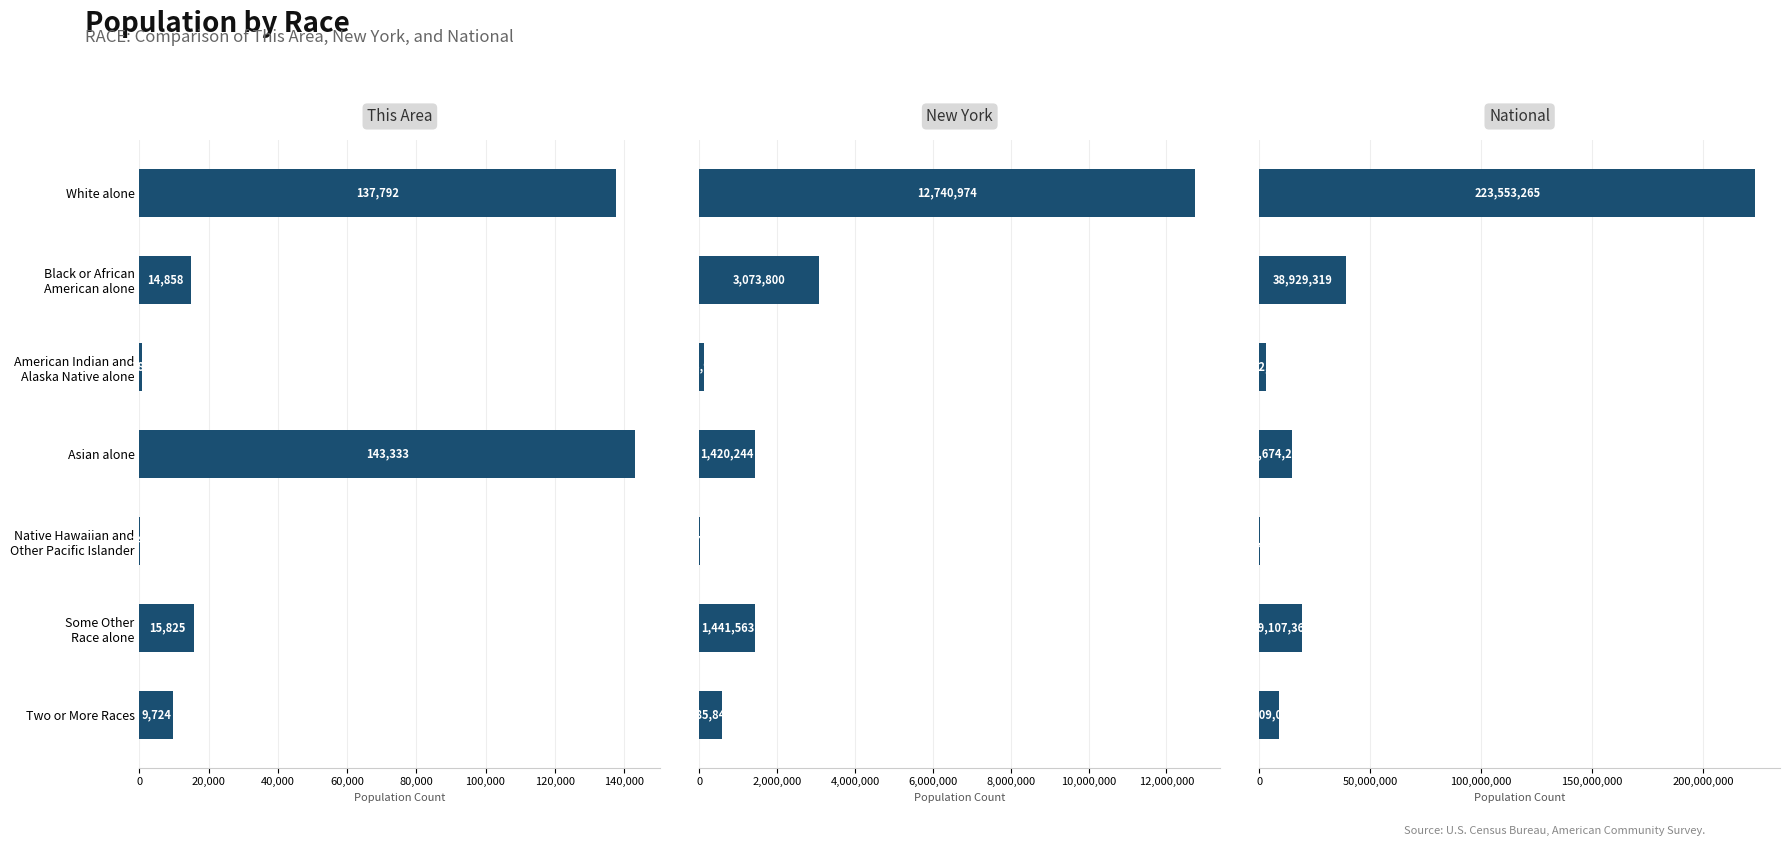

Count the number of data series in this chart.

3